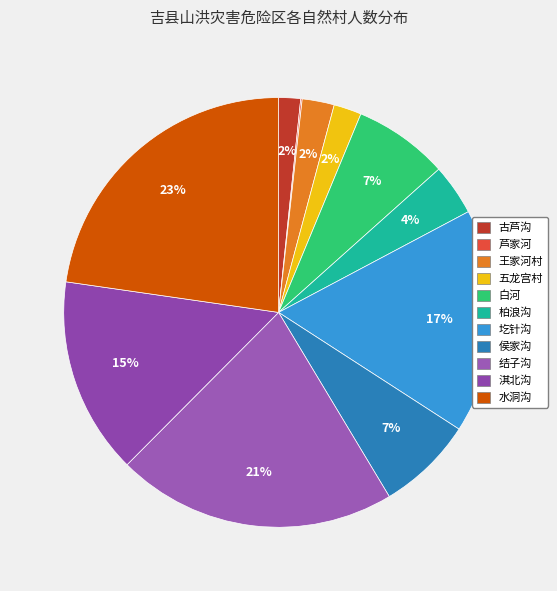

Which slice is the largest?

水洞沟